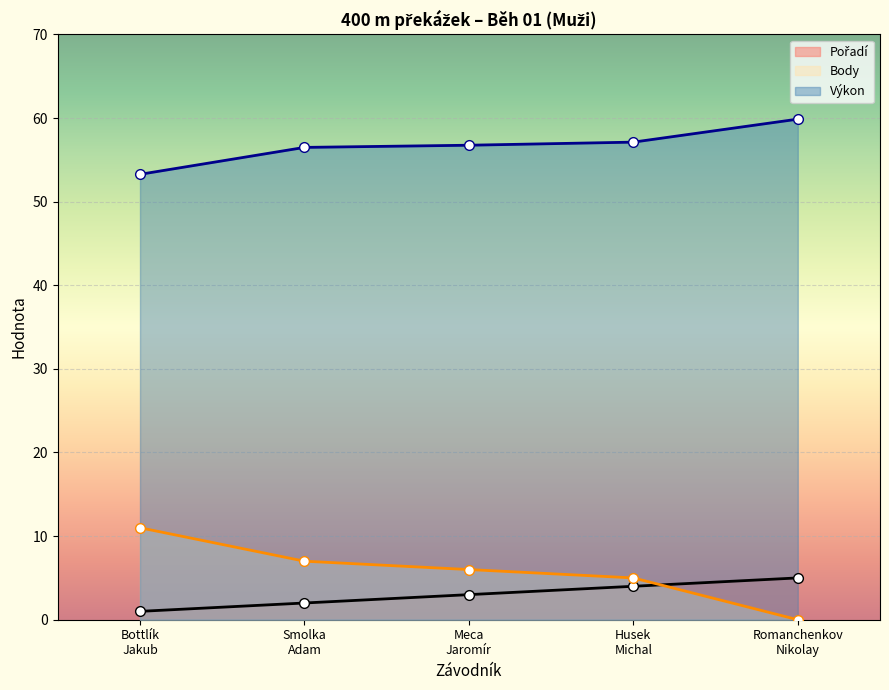

Which series ends up on top after the final intersection of Pořadí and Body?

Pořadí